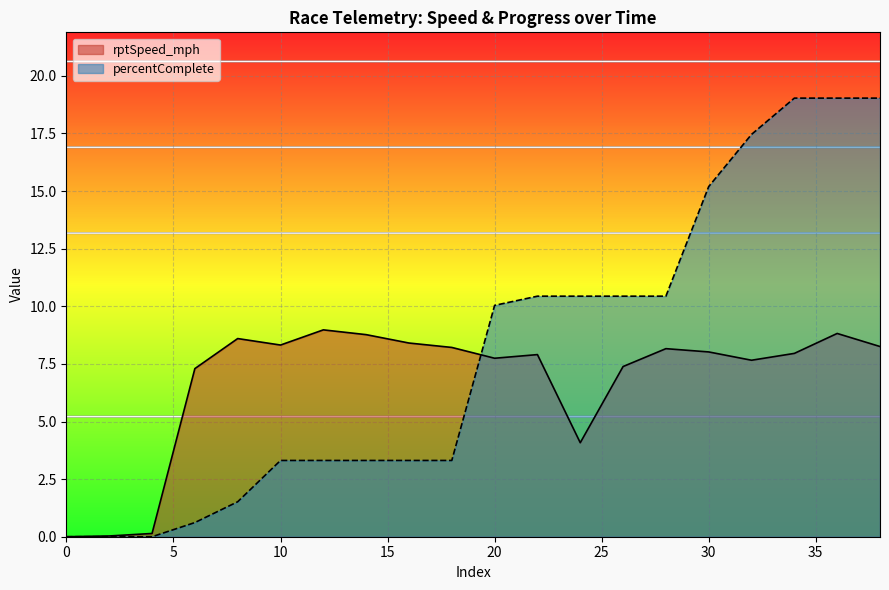

What is the average value of the percentComplete series?

8.0